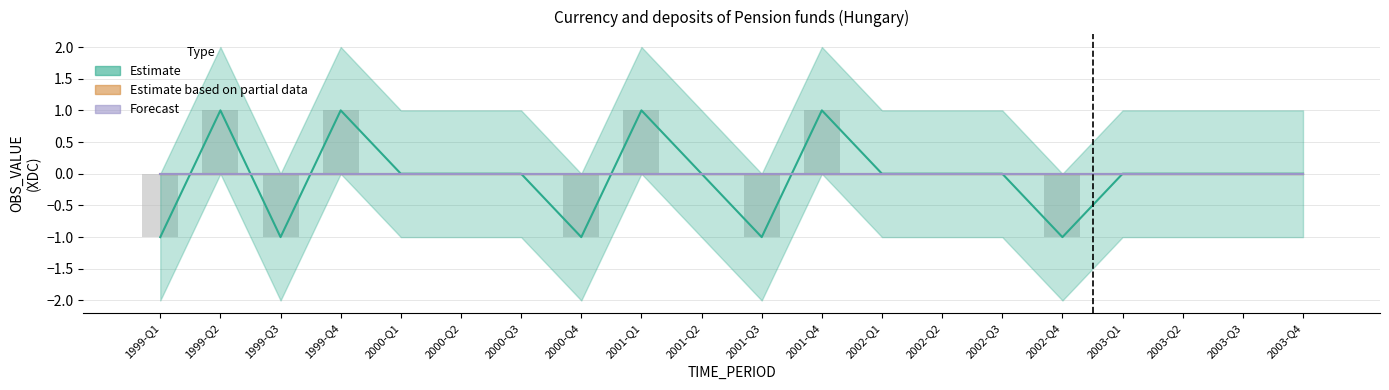

What is the label of the 14th bar from the right?

2000-Q3